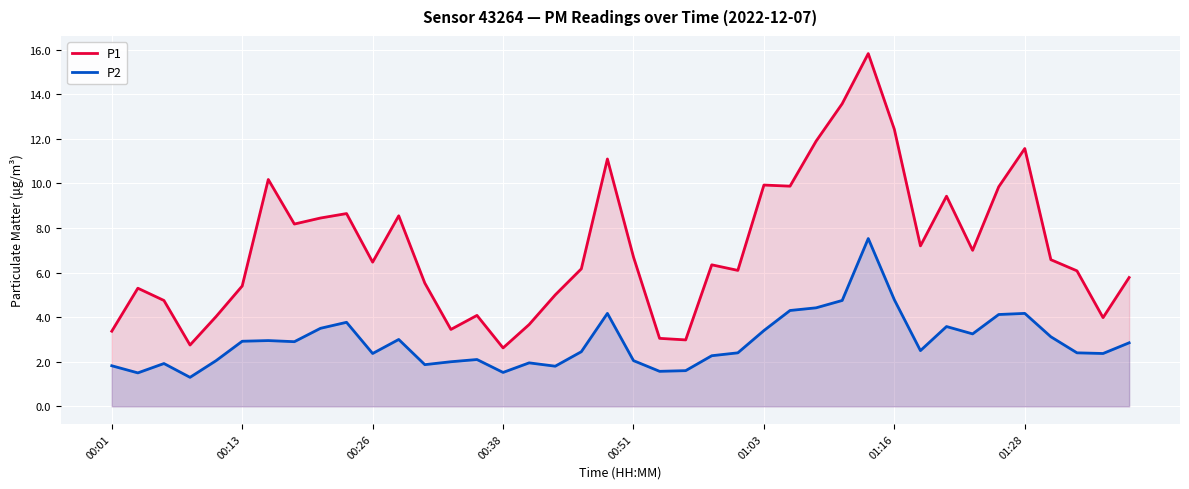

What is the difference between the P1 values at 00:51 and 01:16?

5.7